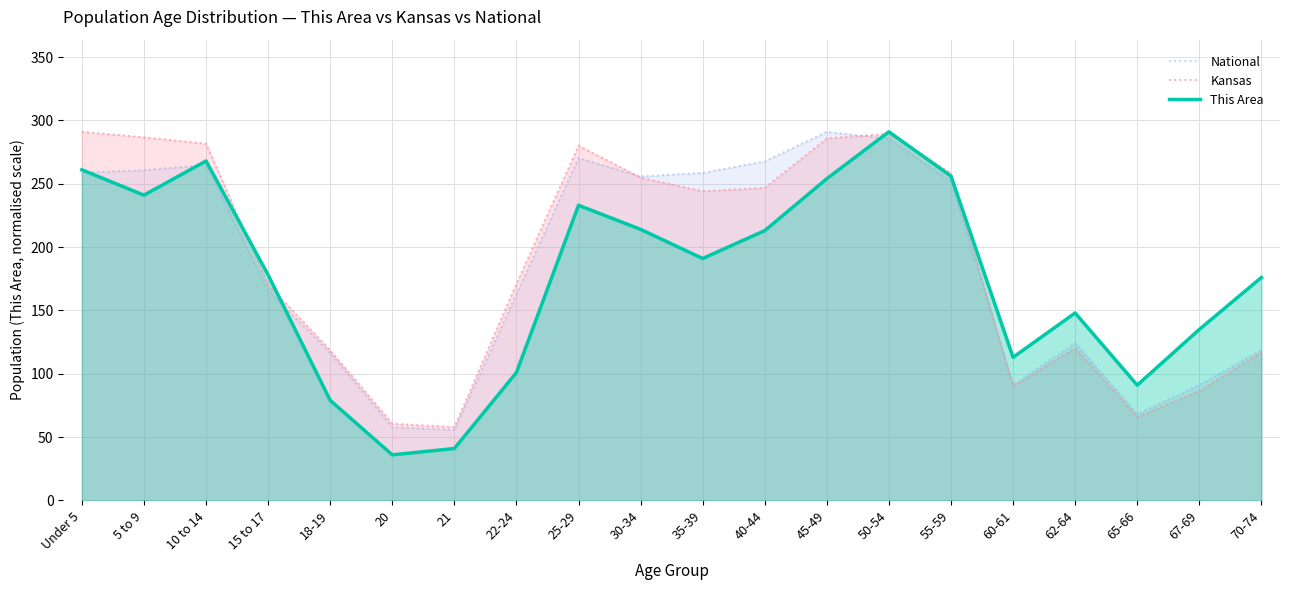

Reading left to right, what are all the values shown in this chart?

National: 258.9	260.8	265.0	166.0	116.4	57.9	55.8	162.9	270.4	255.8	258.6	267.7	291.0	285.7	252.0	91.2	124.4	68.2	91.2	118.9
Kansas: 291.0	286.7	281.6	170.1	118.5	60.6	58.0	171.0	280.1	254.8	244.1	246.8	285.8	289.5	258.5	90.2	120.5	66.0	86.6	117.0
This Area: 261.0	241.0	268.0	178.0	79.0	36.0	41.0	101.0	233.0	214.0	191.0	213.0	254.0	291.0	256.0	113.0	148.0	91.0	135.0	176.0